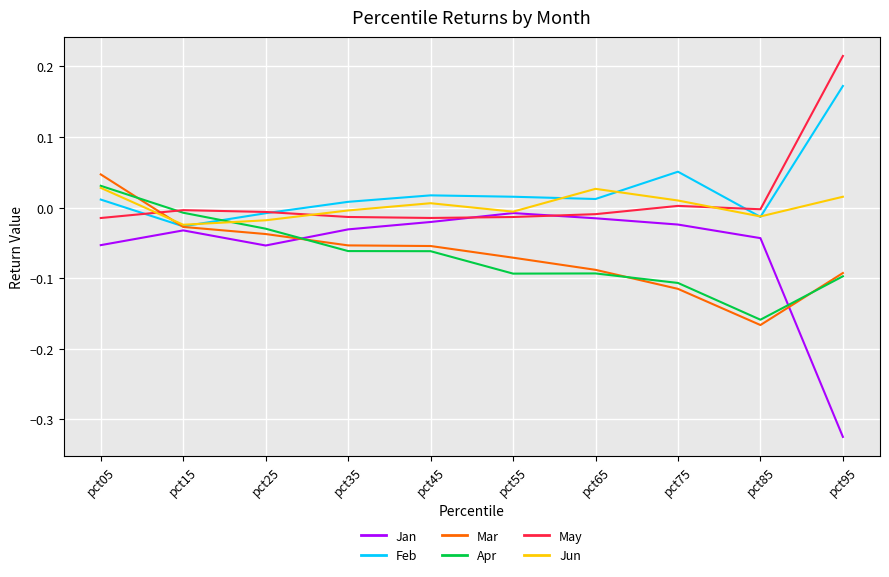

True or false: Jan and Apr intersect in this chart.

True